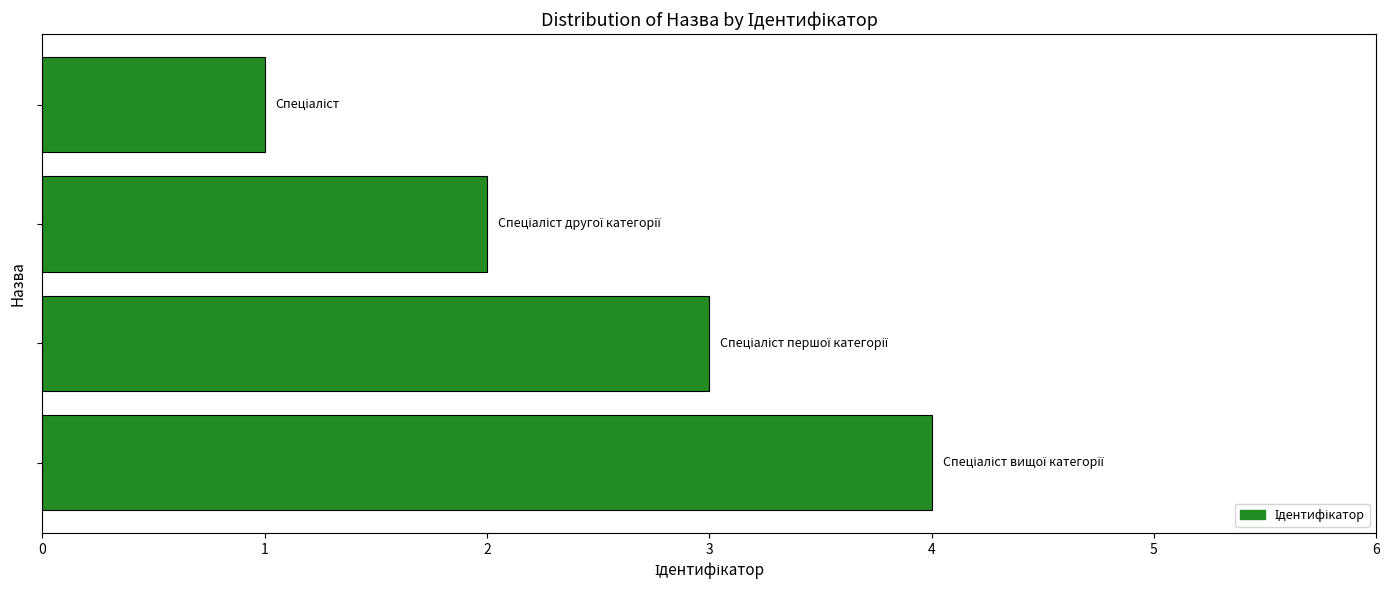

What is the sum of all values?

10